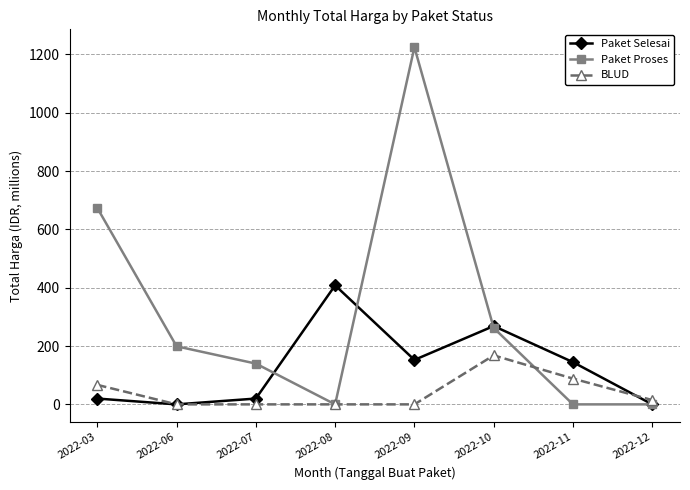

What is the maximum value for Paket Proses?

1224.7